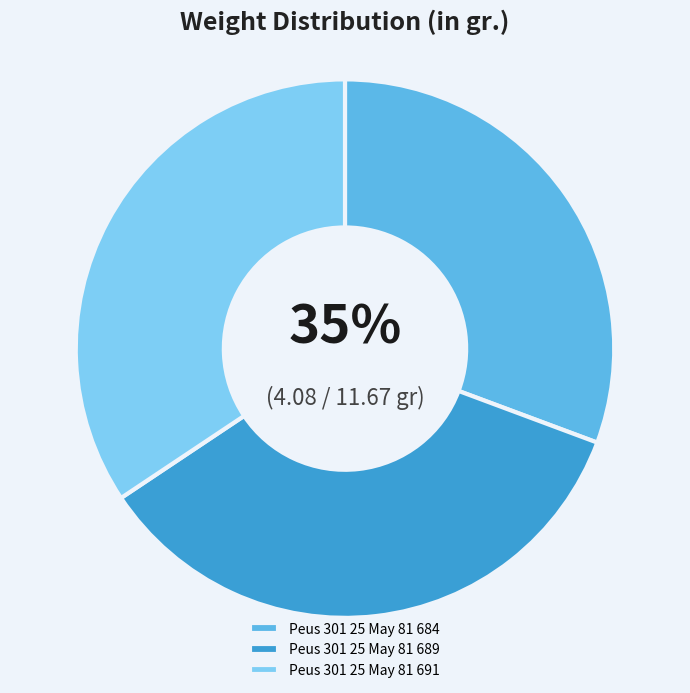

What percentage is the Peus 301 25 May 81 691 slice, to the nearest percent?

34%